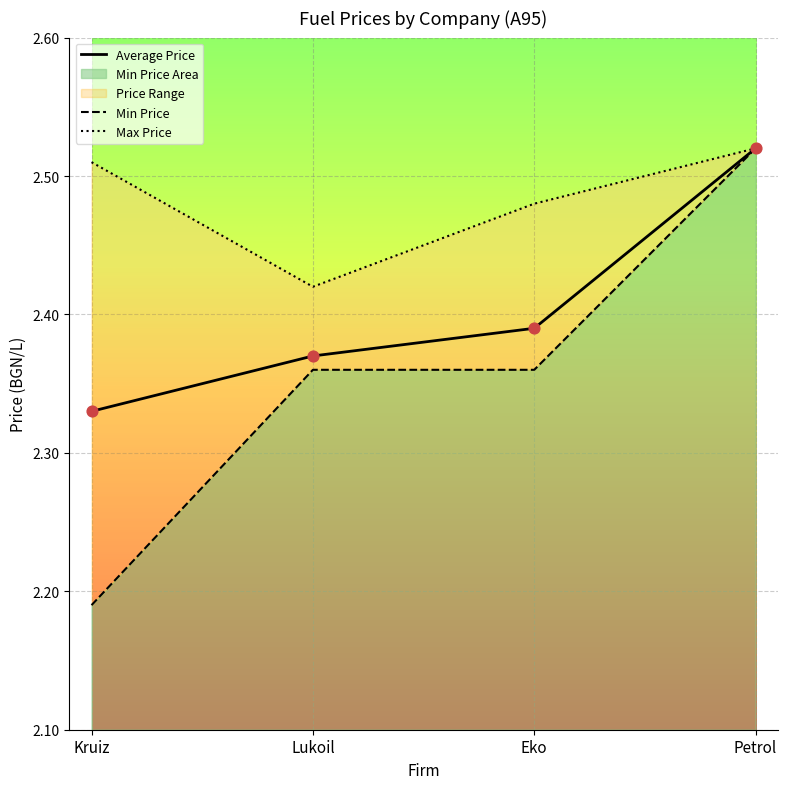

Is the value of Min Price at Lukoil greater than the value of Max Price at Lukoil?

No